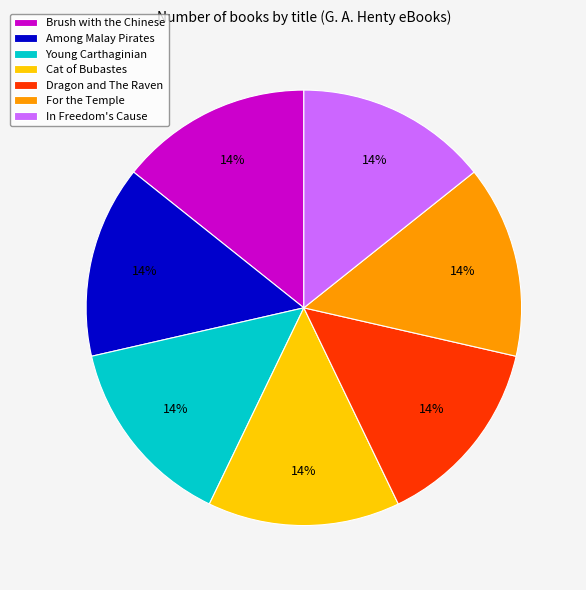

The Brush with the Chinese slice represents 14% of the pie. True or false?

True